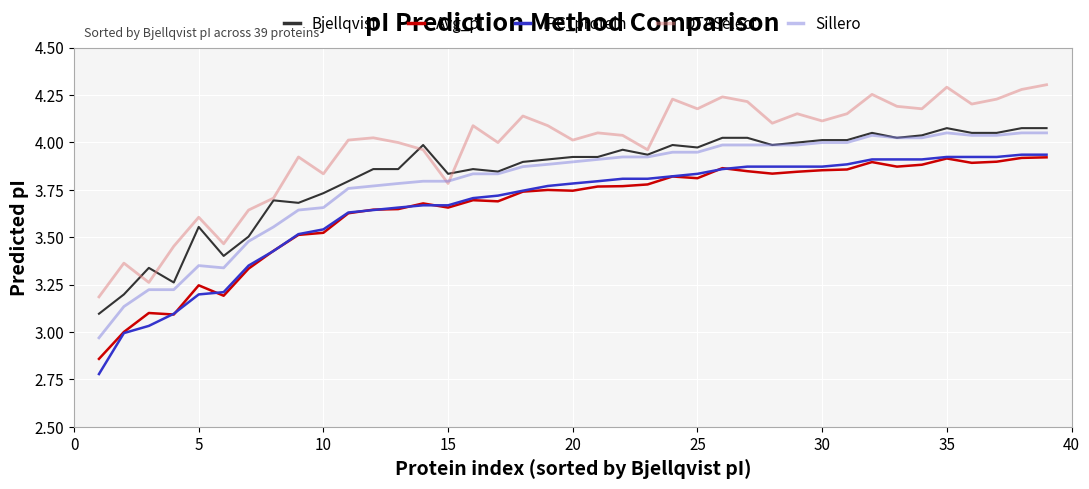

Which series has the largest range (max minus min)?

IPC_protein